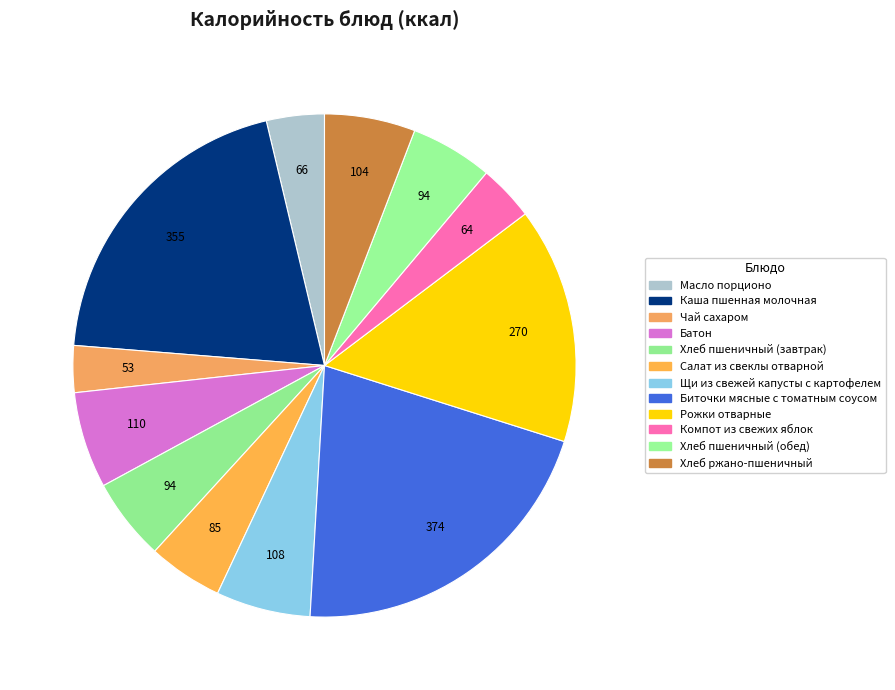

Which has a higher value, Масло порционо or Хлеб ржано-пшеничный?

Хлеб ржано-пшеничный